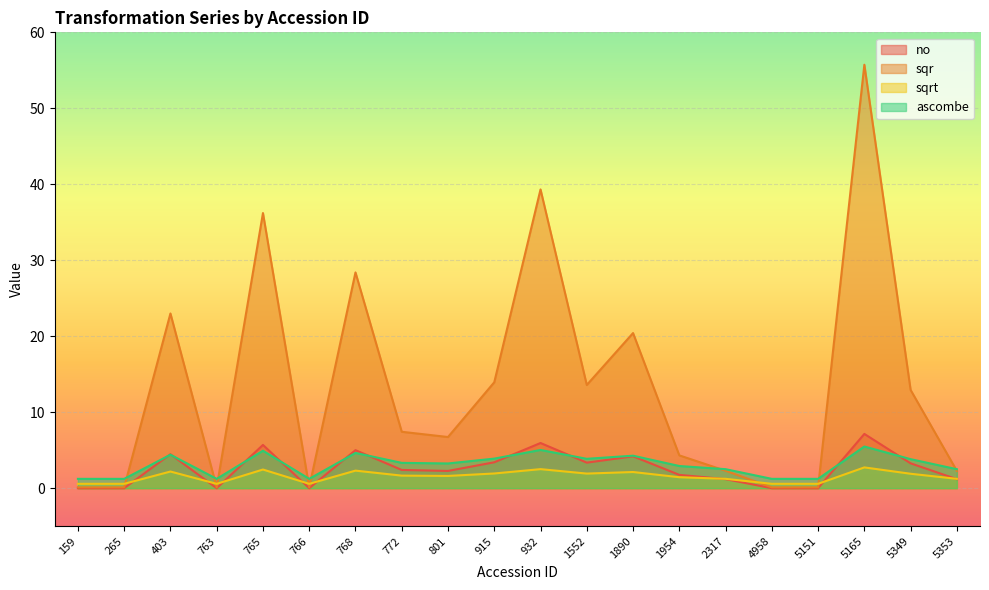

Which category has the highest value across all series?

5165